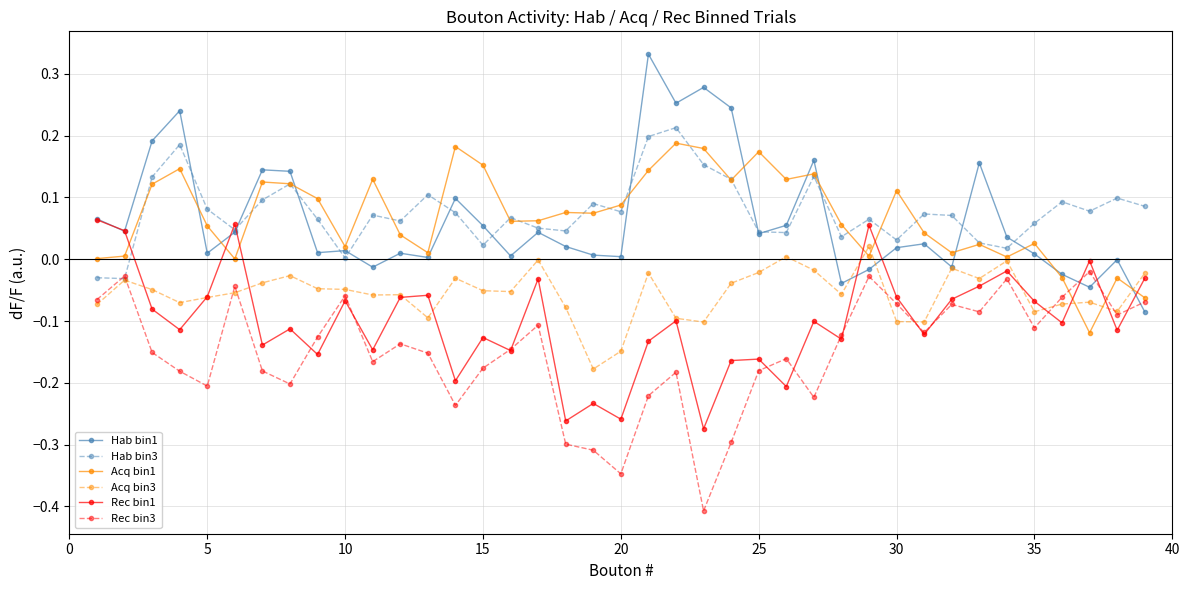

What are all the series names shown in the legend?

Hab bin1, Hab bin3, Acq bin1, Acq bin3, Rec bin1, Rec bin3